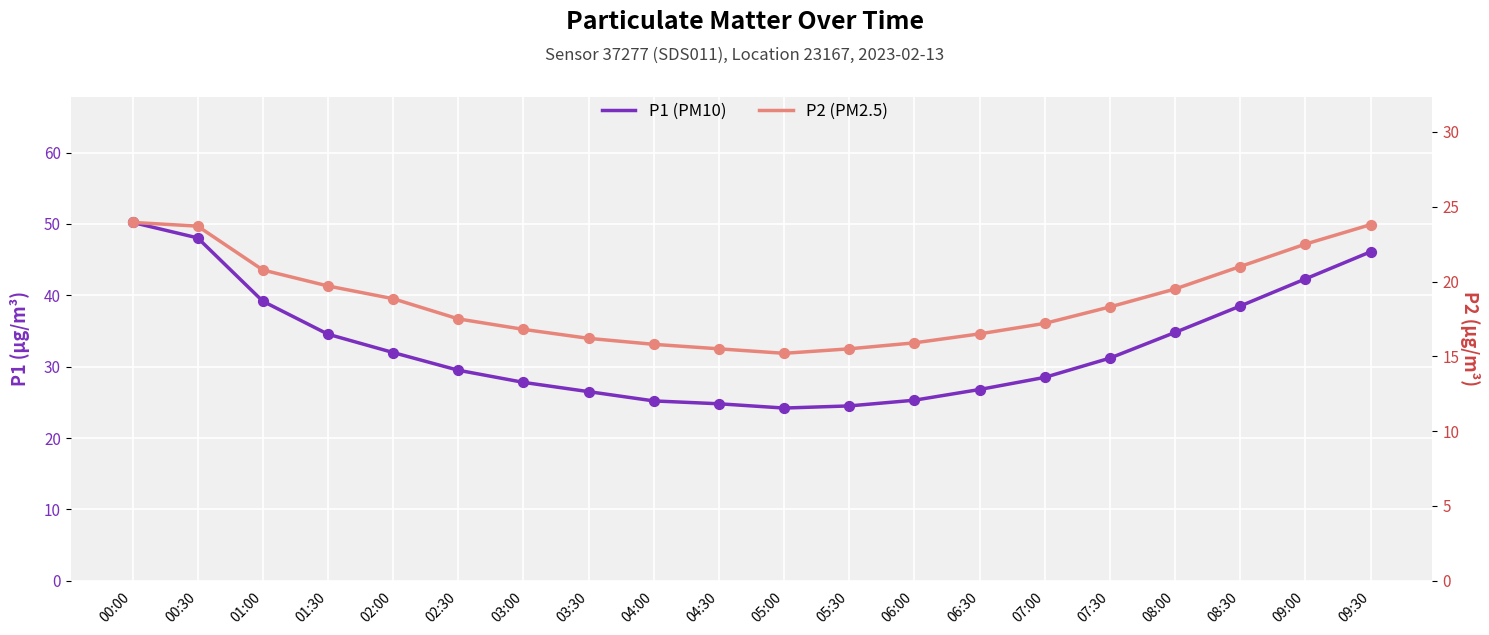

Which series reaches the minimum Y coordinate?

P2